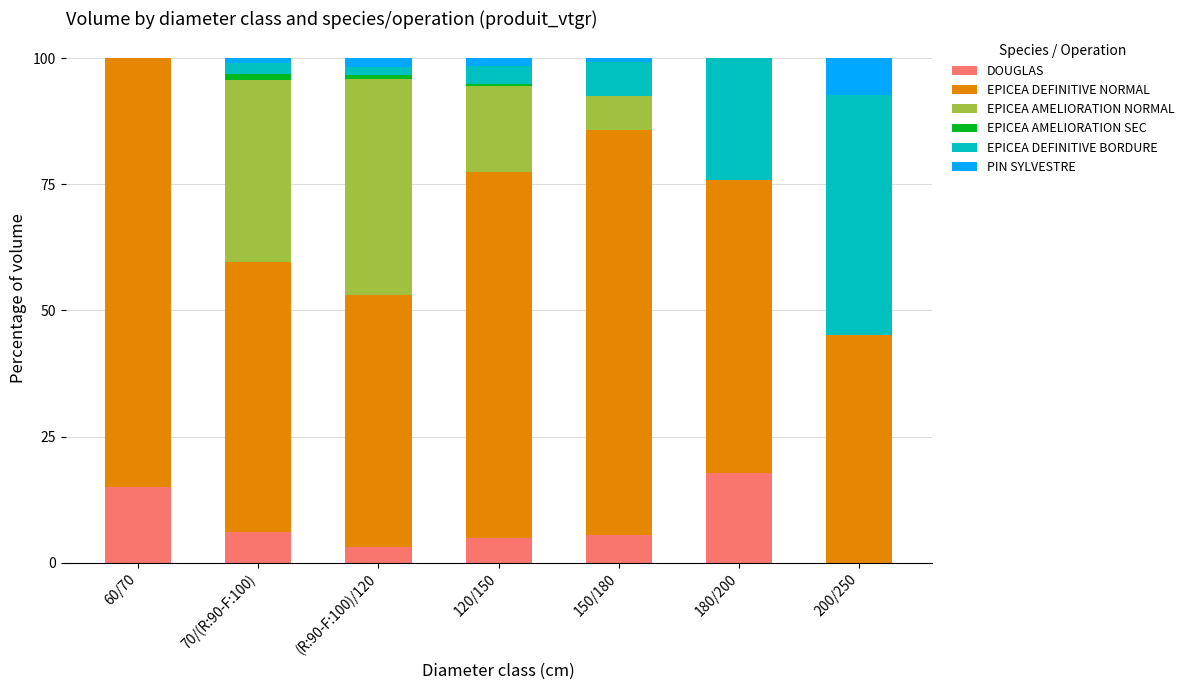

Are the bars horizontal?

No